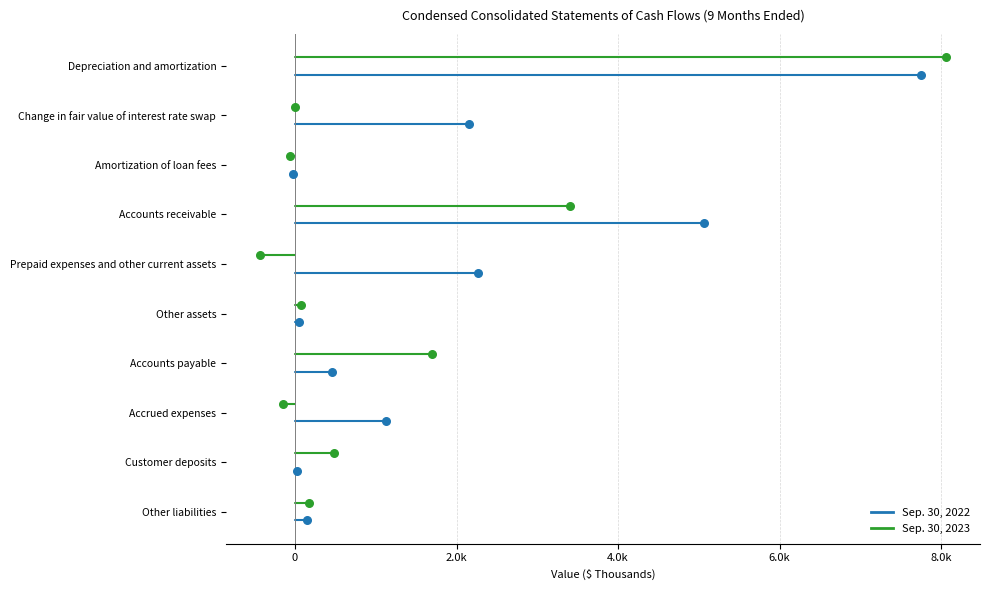

Which series has the largest total across all categories?

Sep. 30, 2022